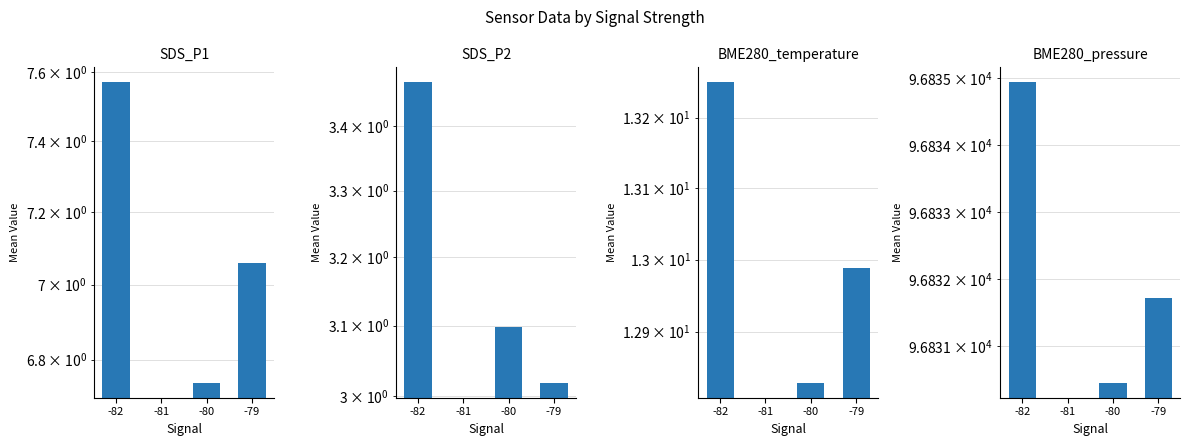

What is the approximate value of BME280_pressure at -82?

96834.9